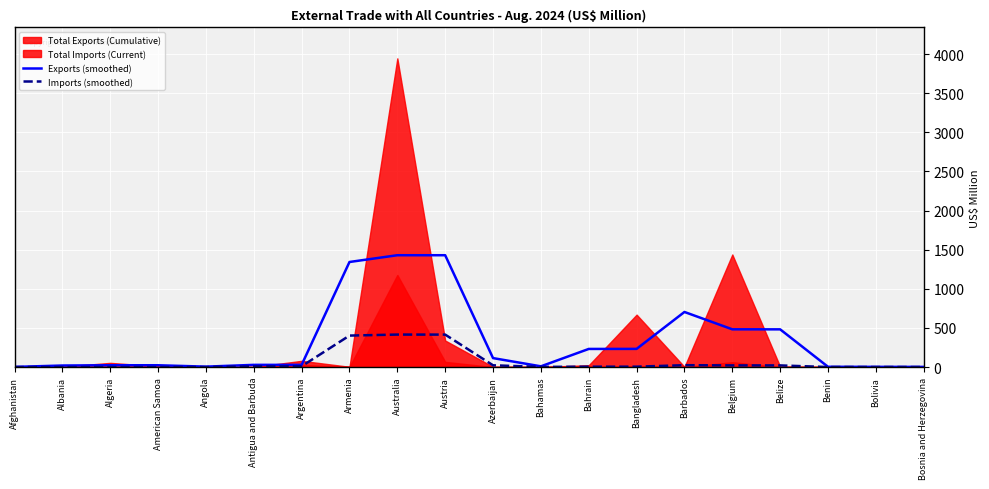

What is the sum of all Imports (smoothed) values?

1349.3